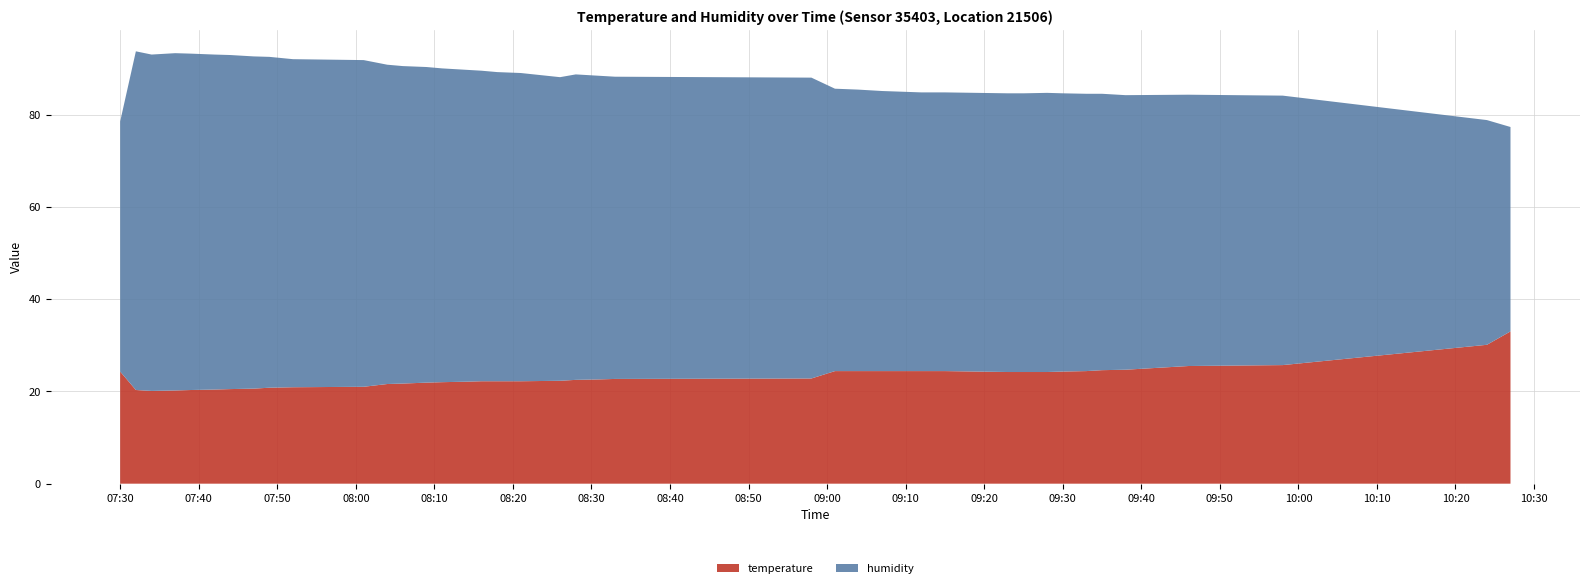

Reading left to right, list all the values displayed in this chart.

temperature: 24.3	20.3	20.1	20.2	20.3	20.4	20.5	20.6	20.8	20.9	21.0	21.6	21.7	21.9	22.0	22.1	22.2	22.2	22.2	22.3	22.5	22.6	22.7	22.8	24.4	24.4	24.4	24.4	24.4	24.2	24.2	24.2	24.3	24.4	24.6	24.7	25.5	25.7	30.1	33.0
humidity: 54.2	73.4	72.9	73.1	72.9	72.6	72.4	72.0	71.7	71.1	70.8	69.2	68.8	68.4	68.0	67.6	67.3	67.0	66.8	65.8	66.2	65.8	65.5	65.2	61.2	61.0	60.7	60.4	60.4	60.4	60.4	60.5	60.3	60.1	59.9	59.5	58.8	58.4	48.7	44.3